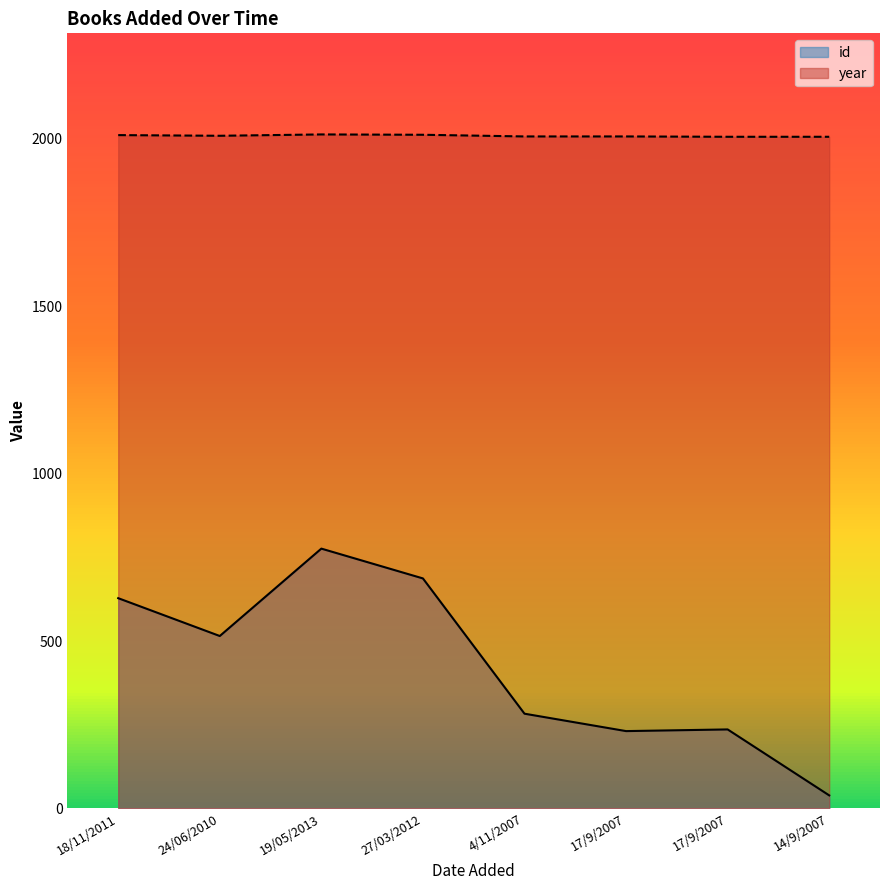

Where is the first local minimum for year?

24/06/2010